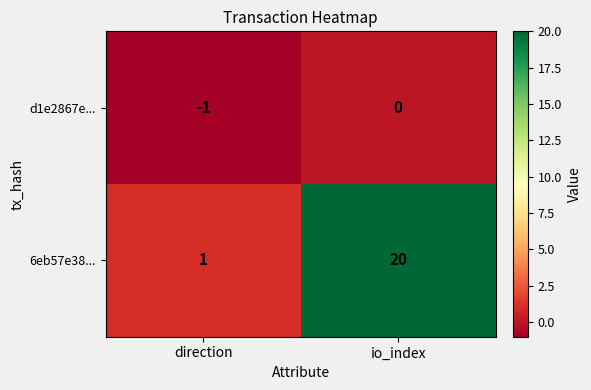

How many data points does each series have?

2